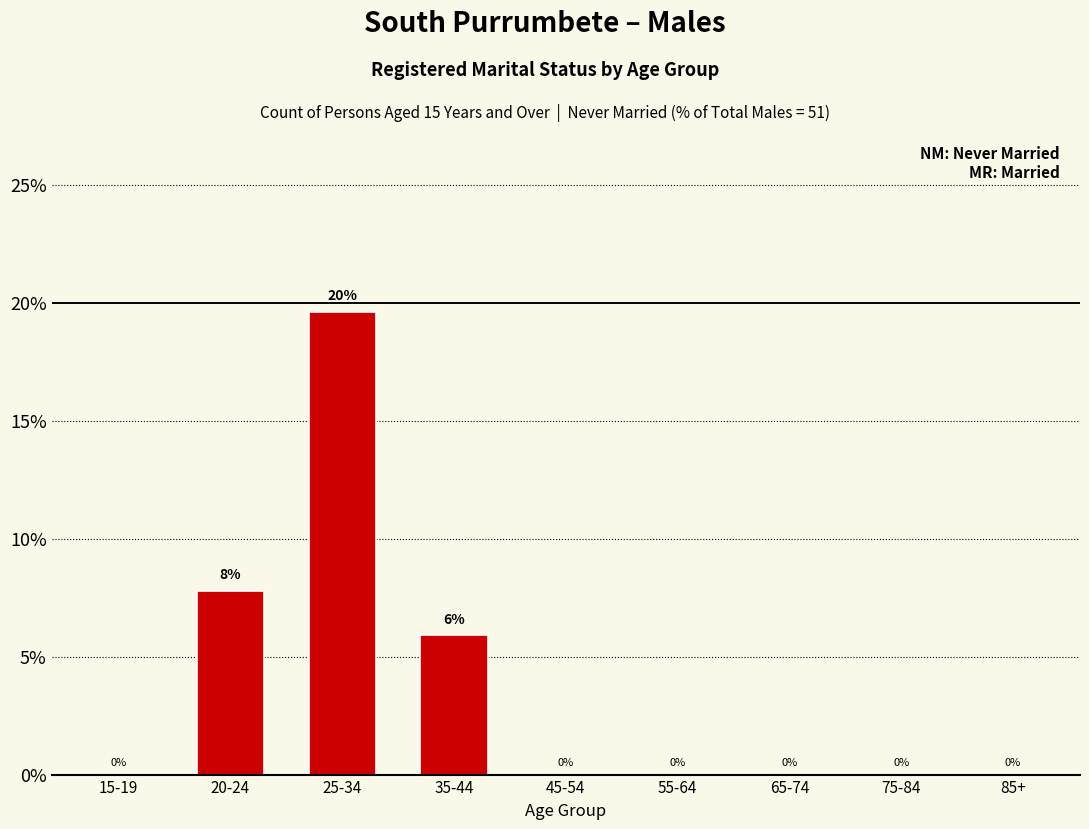

What is the change in value from 25-34 to 35-44?

-13.7